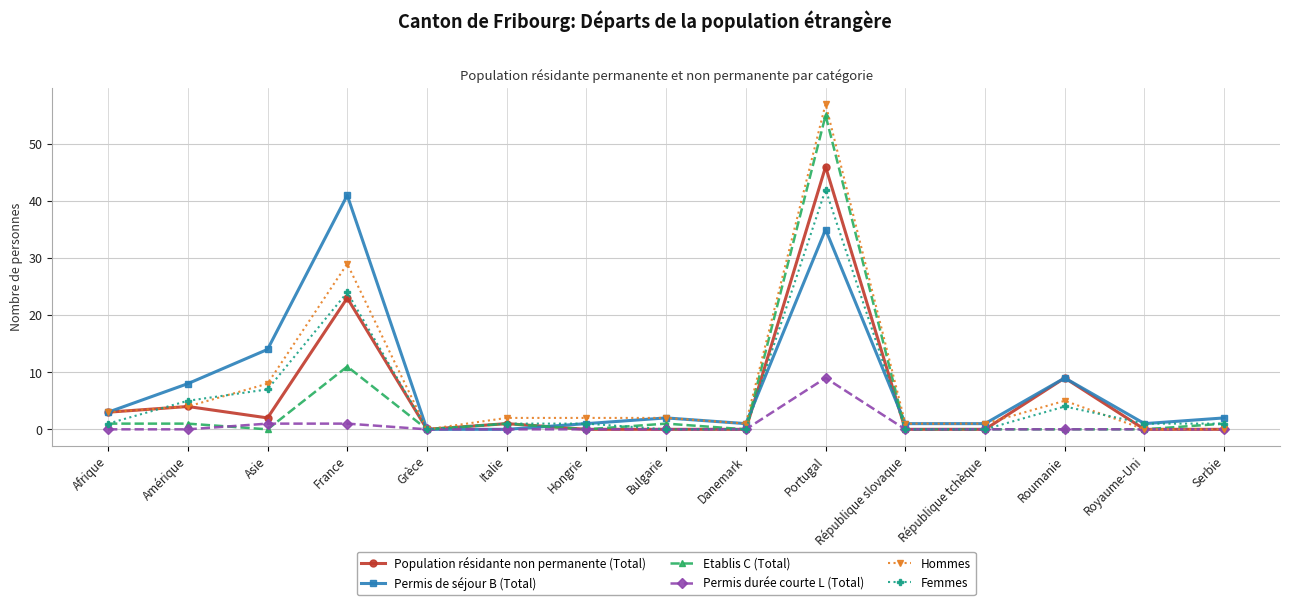

What position from the right is République tchèque?

4